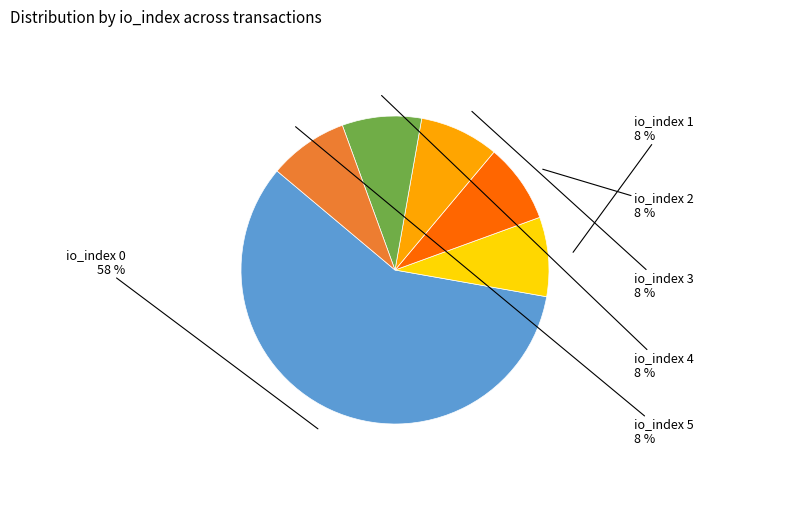

Does any single category account for the majority?

Yes